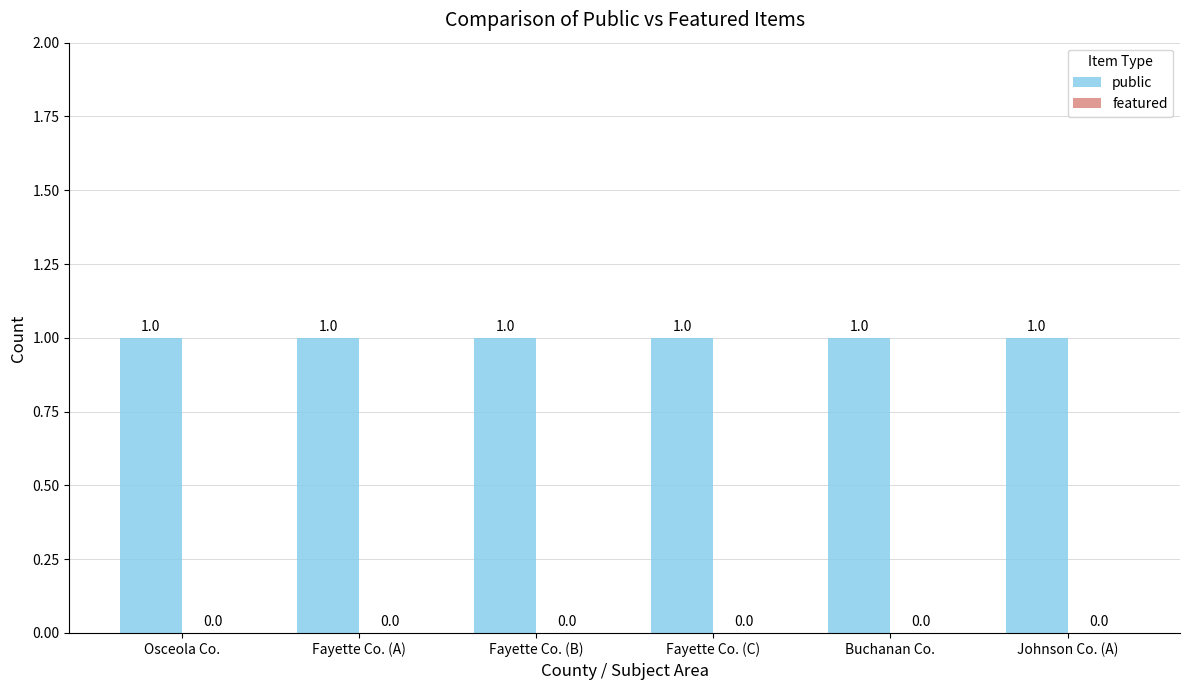

How many bars are there in total?

12